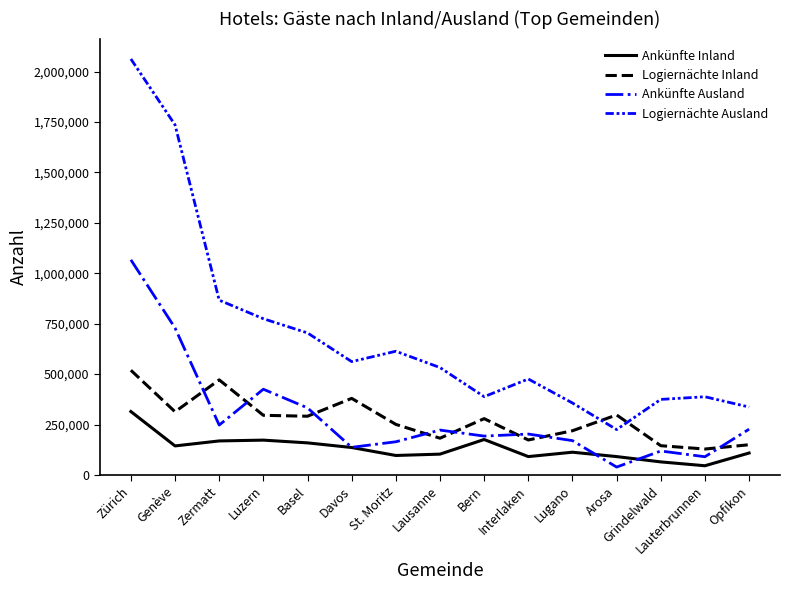

What is the minimum value shown in the chart?

39181